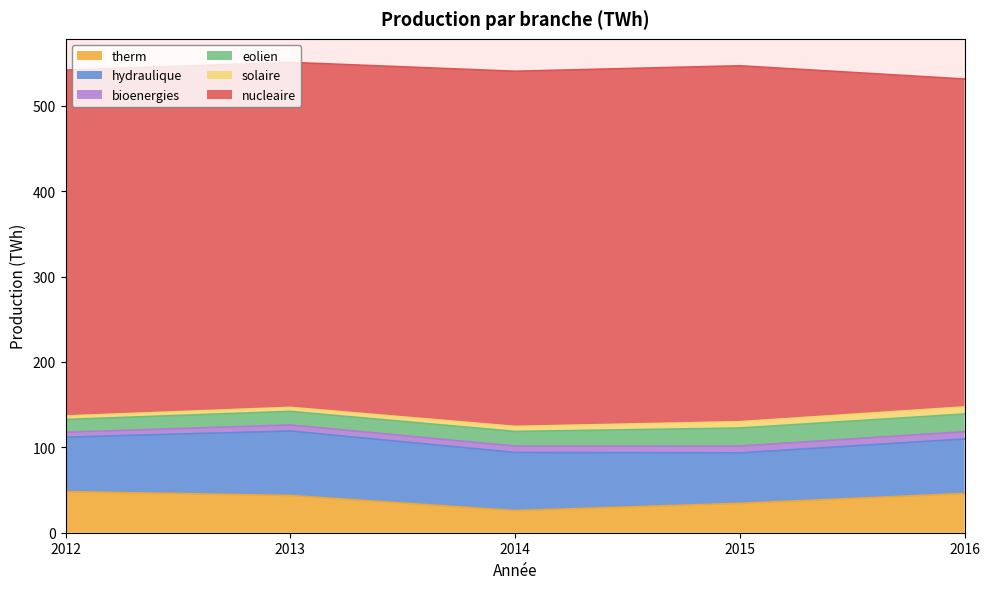

The value of hydraulique at 2013 is 119.1. True or false?

True